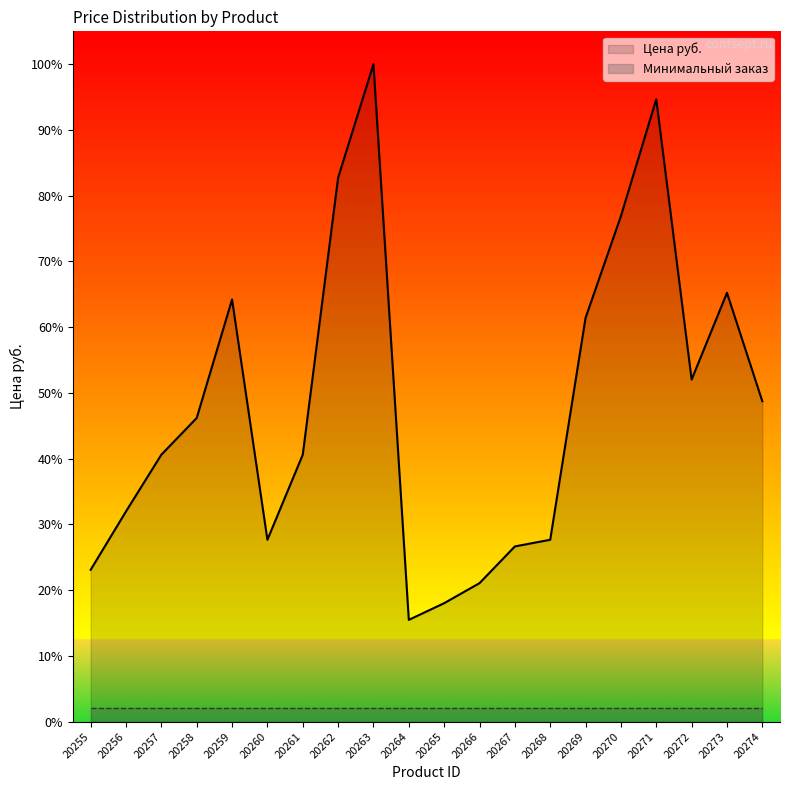

Approximately how many times larger is the value at 20260 compared to 20261?

0.7